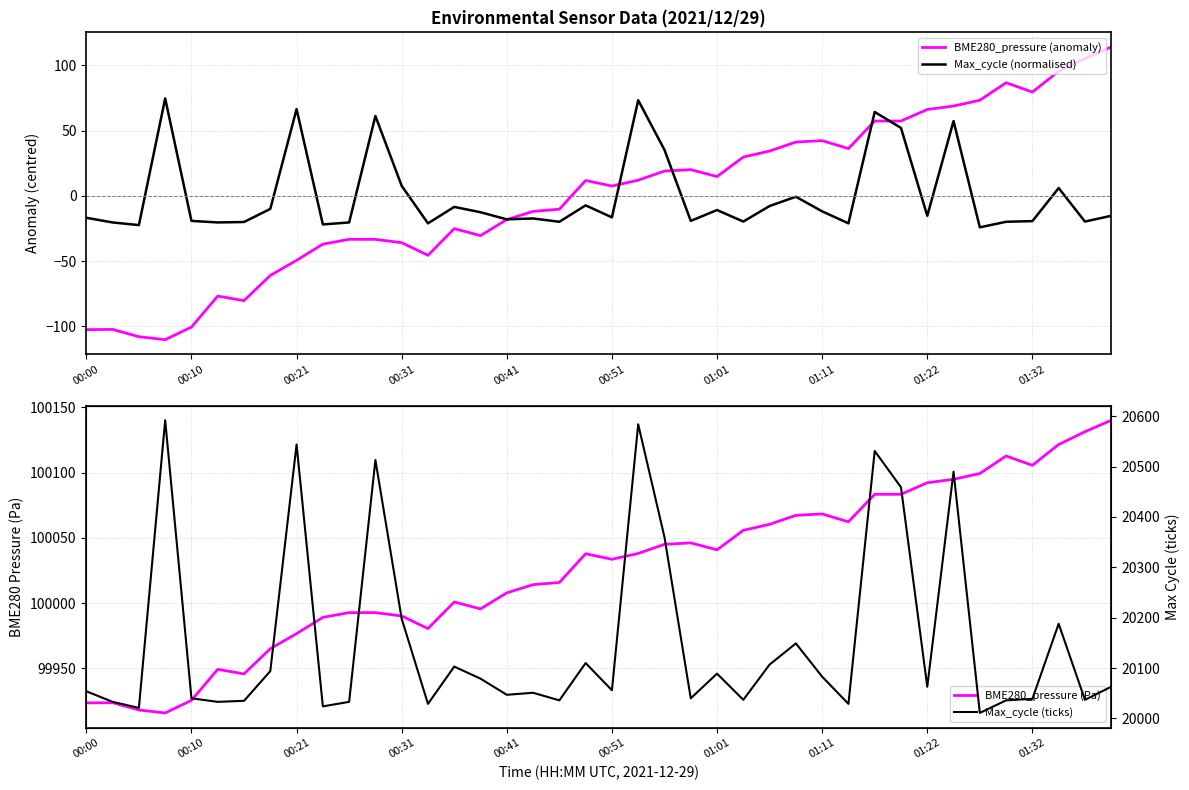

What is the value of the BME280_pressure (anomaly) point at the 39th from the left?

105.3